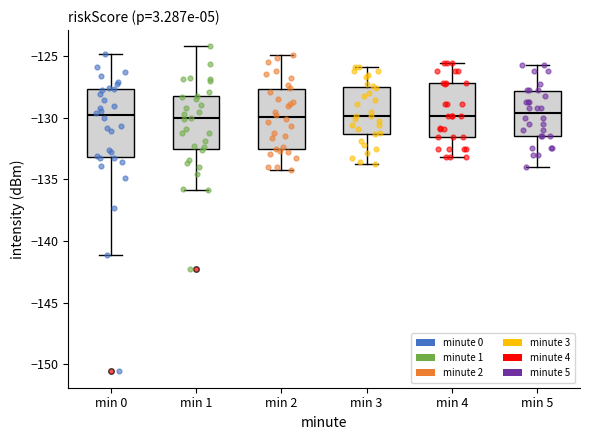

Comparing the boxes themselves (not the whiskers), which one is the tallest?

min 0